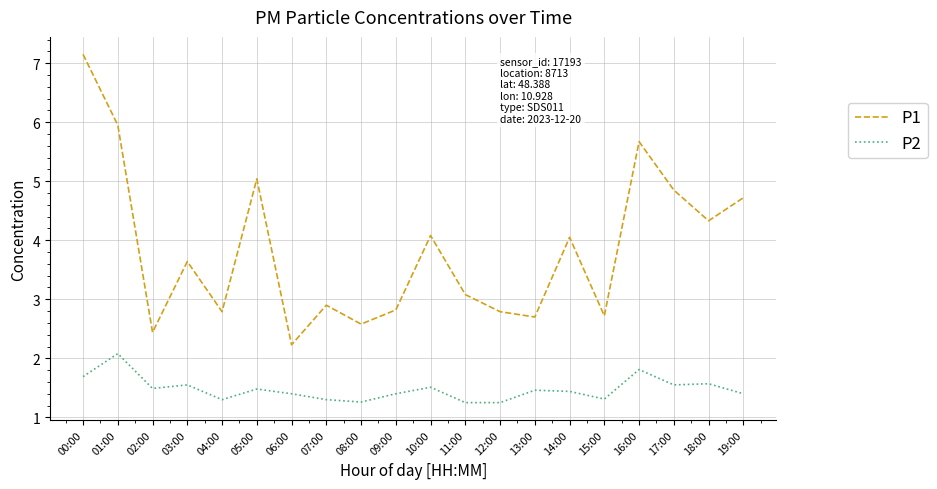

Which category has the highest value across all series?

00:00